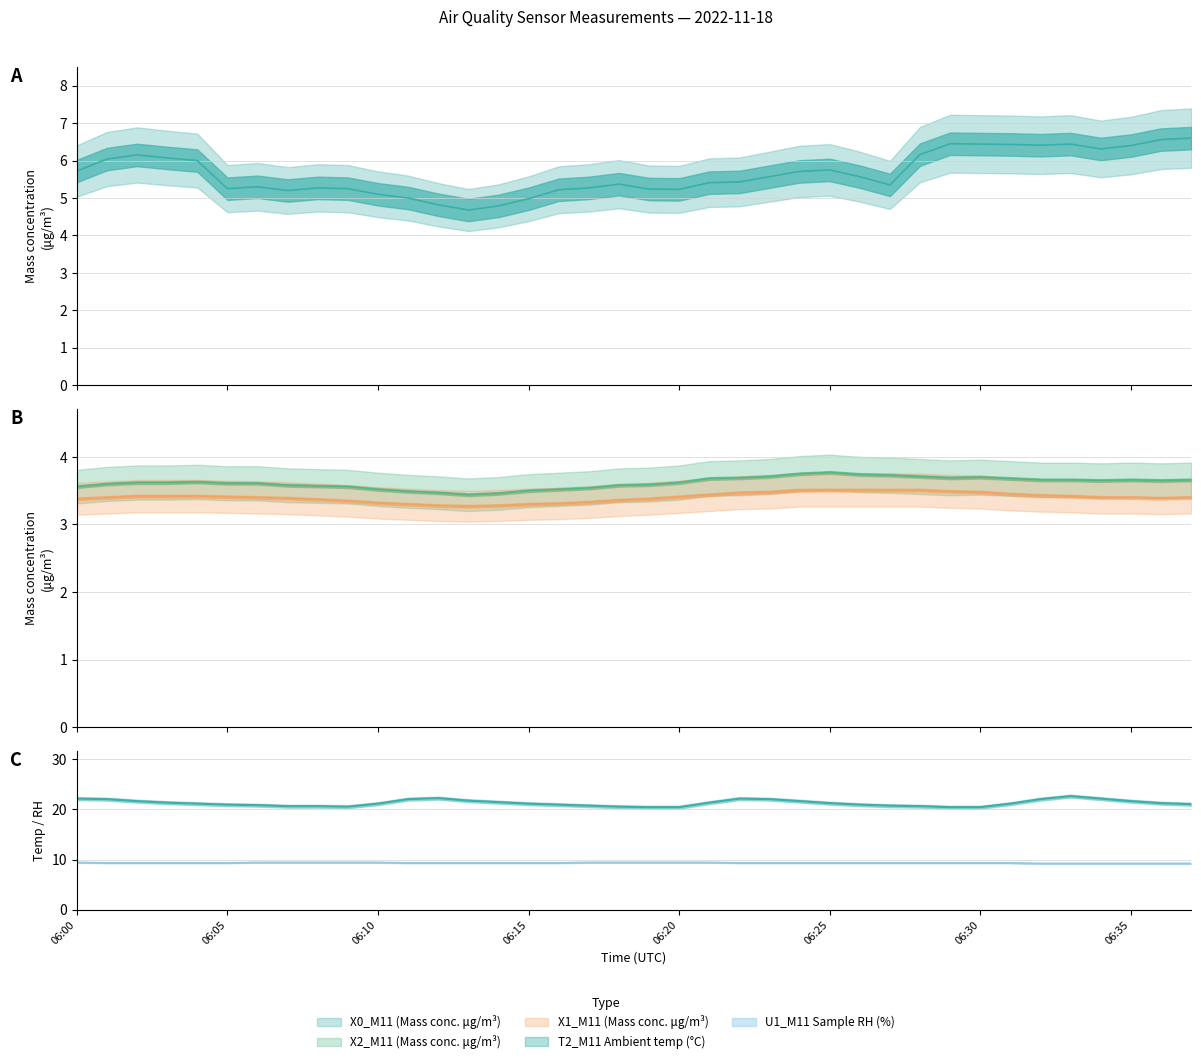

List the labels in order of X0_M11 (Mass conc. μg/m³) value, smallest first.

2022-11-18 06:13:00, 2022-11-18 06:14:00, 2022-11-18 06:12:00, 2022-11-18 06:15:00, 2022-11-18 06:11:00, 2022-11-18 06:10:00, 2022-11-18 06:07:00, 2022-11-18 06:16:00, 2022-11-18 06:20:00, 2022-11-18 06:19:00, 2022-11-18 06:05:00, 2022-11-18 06:09:00, 2022-11-18 06:08:00, 2022-11-18 06:17:00, 2022-11-18 06:06:00, 2022-11-18 06:27:00, 2022-11-18 06:18:00, 2022-11-18 06:21:00, 2022-11-18 06:22:00, 2022-11-18 06:23:00, 2022-11-18 06:26:00, 2022-11-18 06:24:00, 2022-11-18 06:00:00, 2022-11-18 06:25:00, 2022-11-18 06:04:00, 2022-11-18 06:01:00, 2022-11-18 06:03:00, 2022-11-18 06:02:00, 2022-11-18 06:28:00, 2022-11-18 06:34:00, 2022-11-18 06:35:00, 2022-11-18 06:32:00, 2022-11-18 06:31:00, 2022-11-18 06:30:00, 2022-11-18 06:33:00, 2022-11-18 06:29:00, 2022-11-18 06:36:00, 2022-11-18 06:37:00